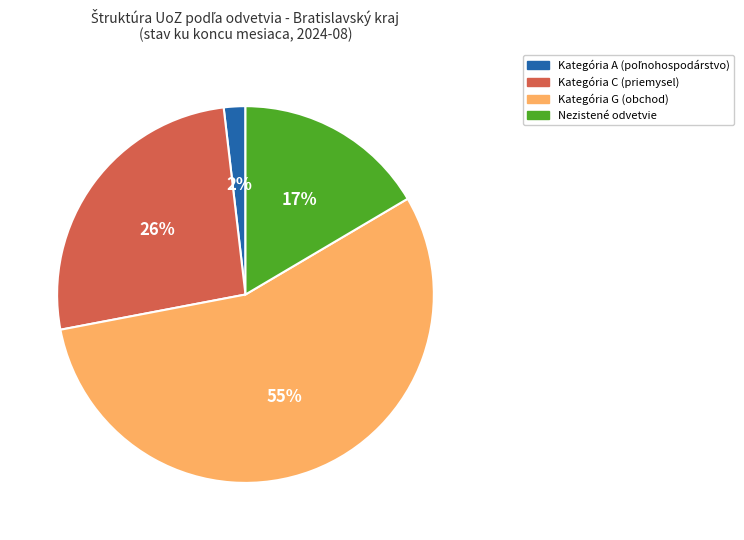

Is there a majority slice in this chart?

Yes